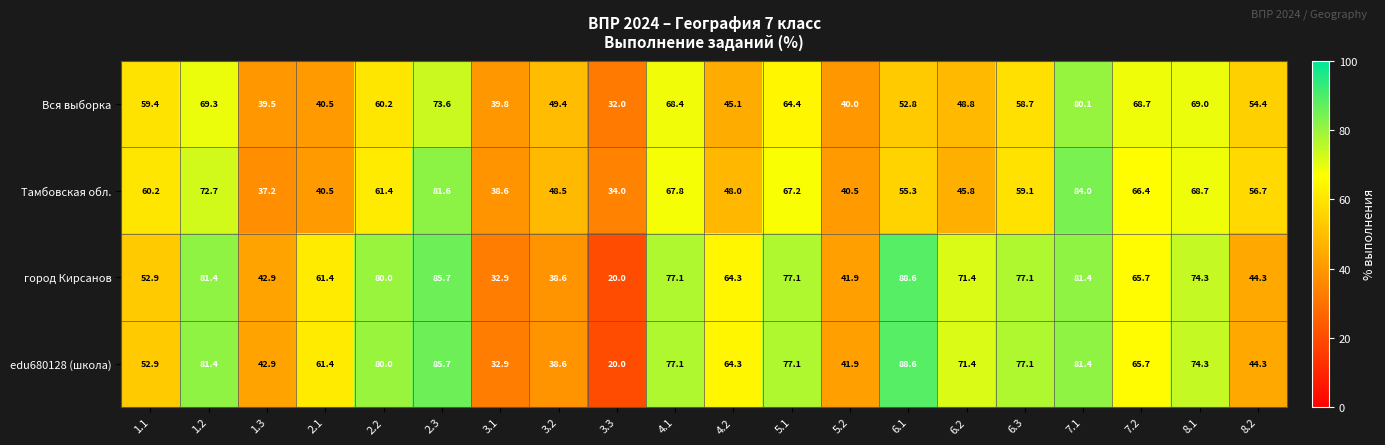

At which category is the sum across all series the highest?

7.1